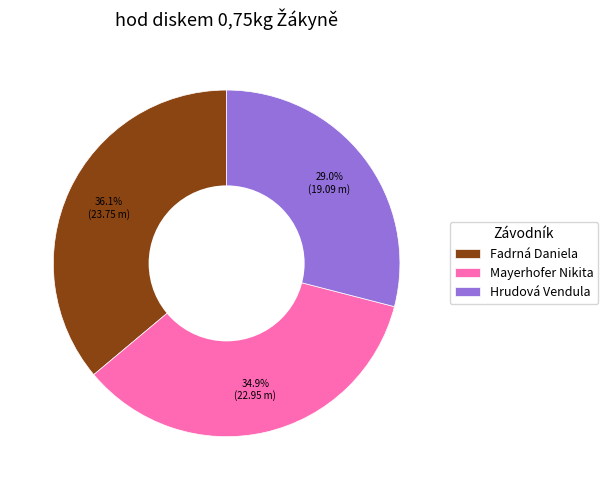

What percentage do Mayerhofer Nikita and Fadrná Daniela together represent?

71.0%